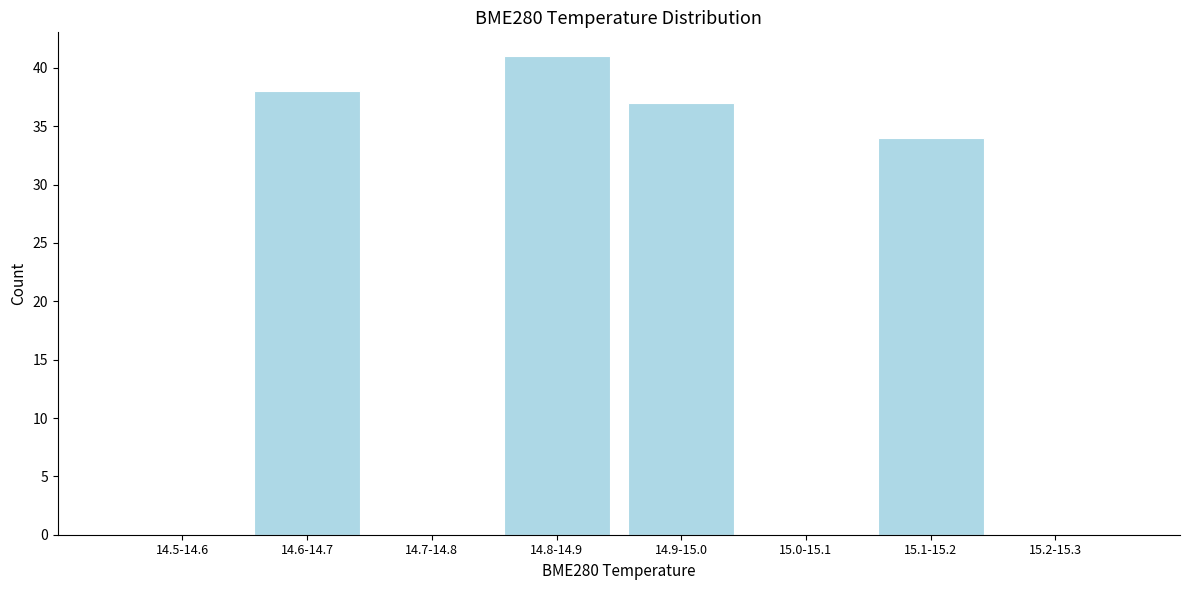

Reading left to right, extract all data points from this chart.

14.5-14.6=0	14.6-14.7=38	14.7-14.8=0	14.8-14.9=41	14.9-15.0=37	15.0-15.1=0	15.1-15.2=34	15.2-15.3=0